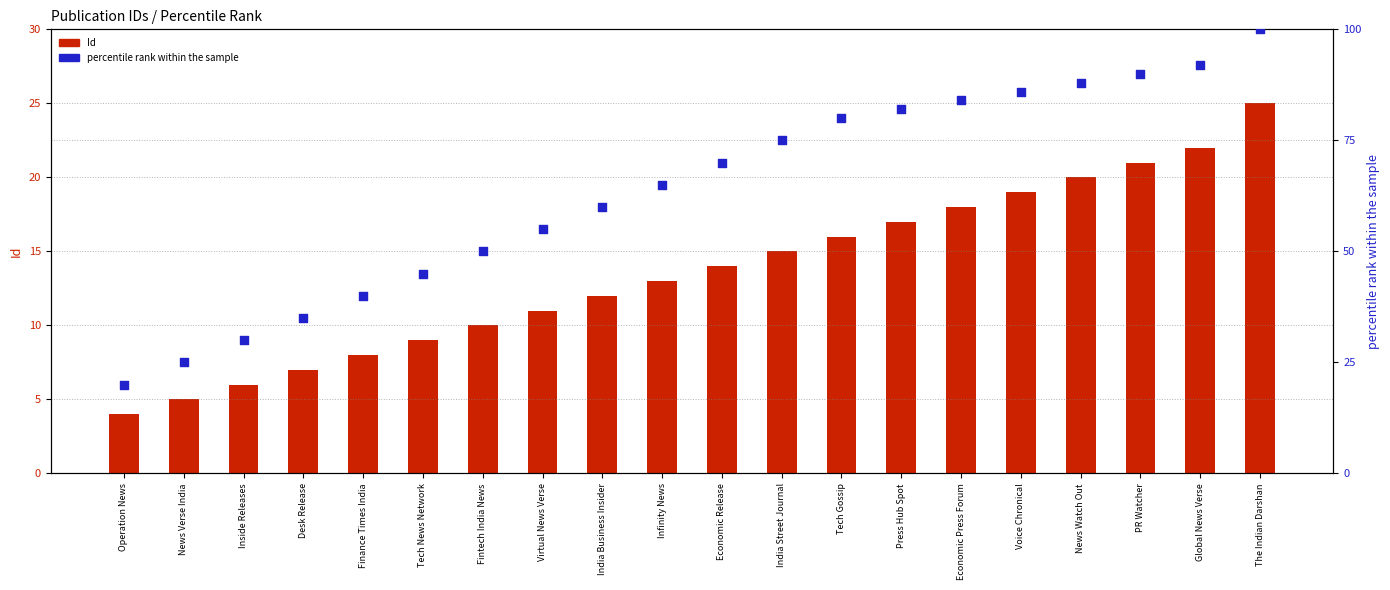

Which series has the largest Y range (max minus min)?

percentile rank within the sample